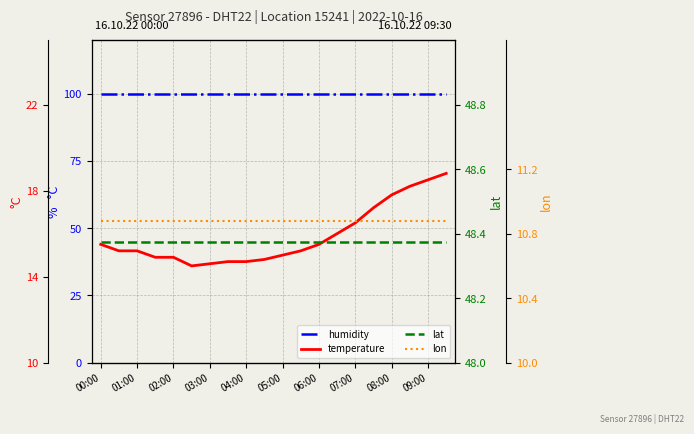

True or false: temperature and humidity cross at least once.

False